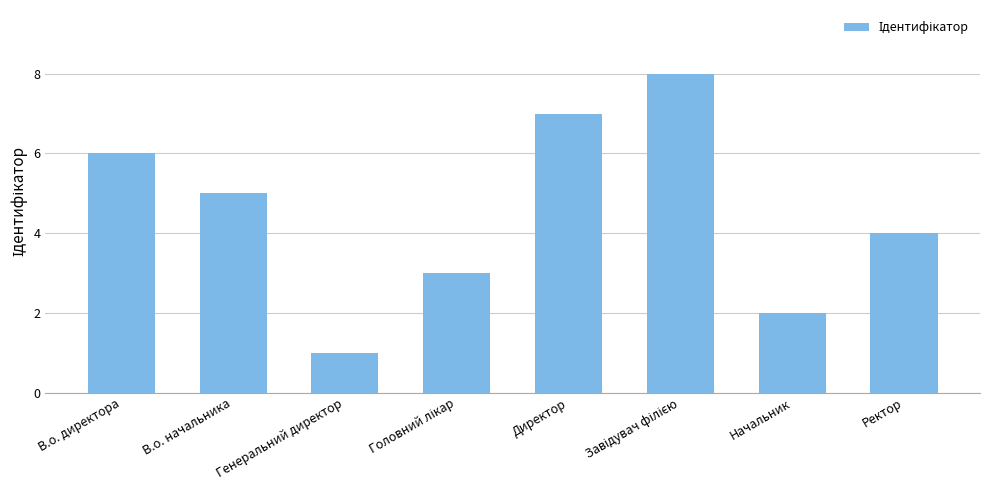

What is the label of the 2nd bar from the right?

Начальник